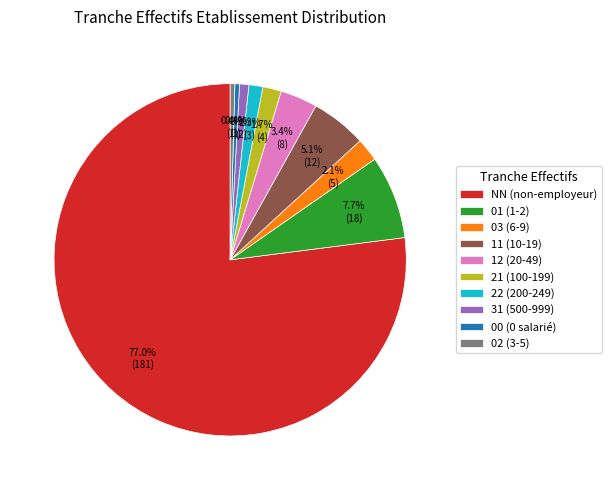

Between 00 (0 salarié) and NN (non-employeur), which is larger?

NN (non-employeur)